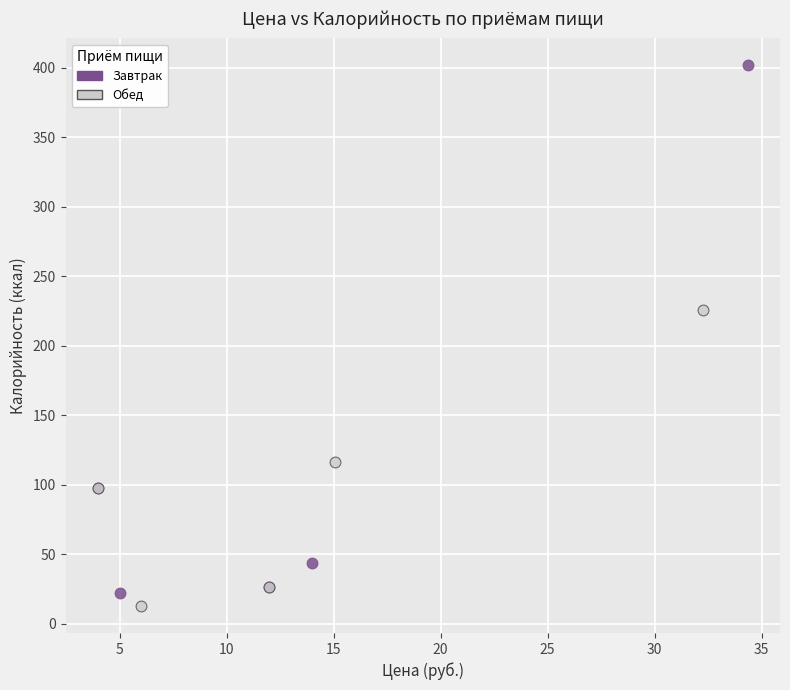

Which series contains the highest Y value?

Завтрак